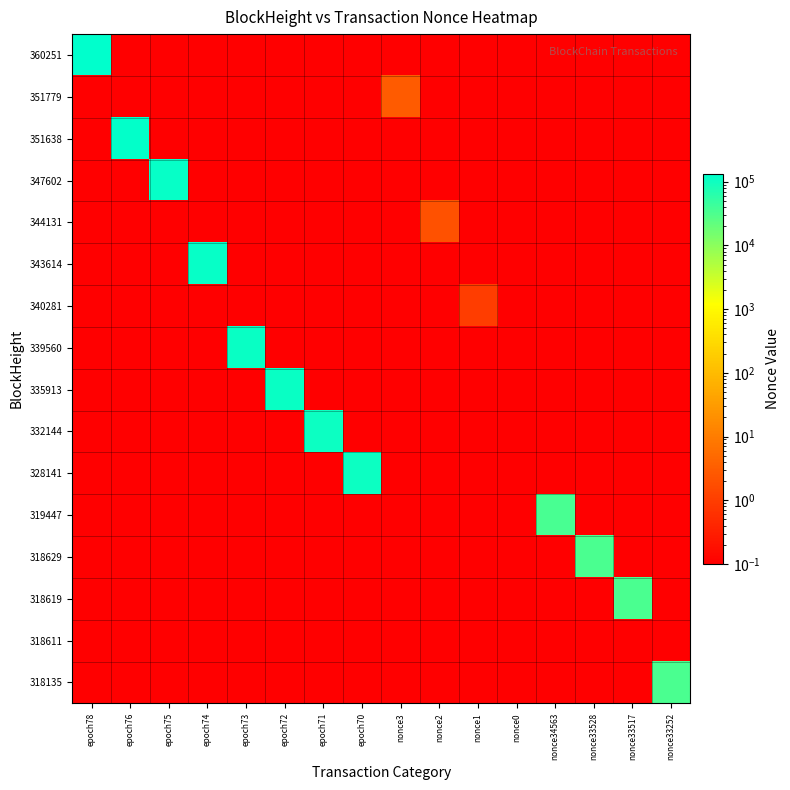

Rank the series at epoch70 from highest to lowest value.

328141, 360251, 351779, 351638, 347602, 344131, 343614, 340281, 339560, 335913, 332144, 319447, 318629, 318619, 318611, 318135